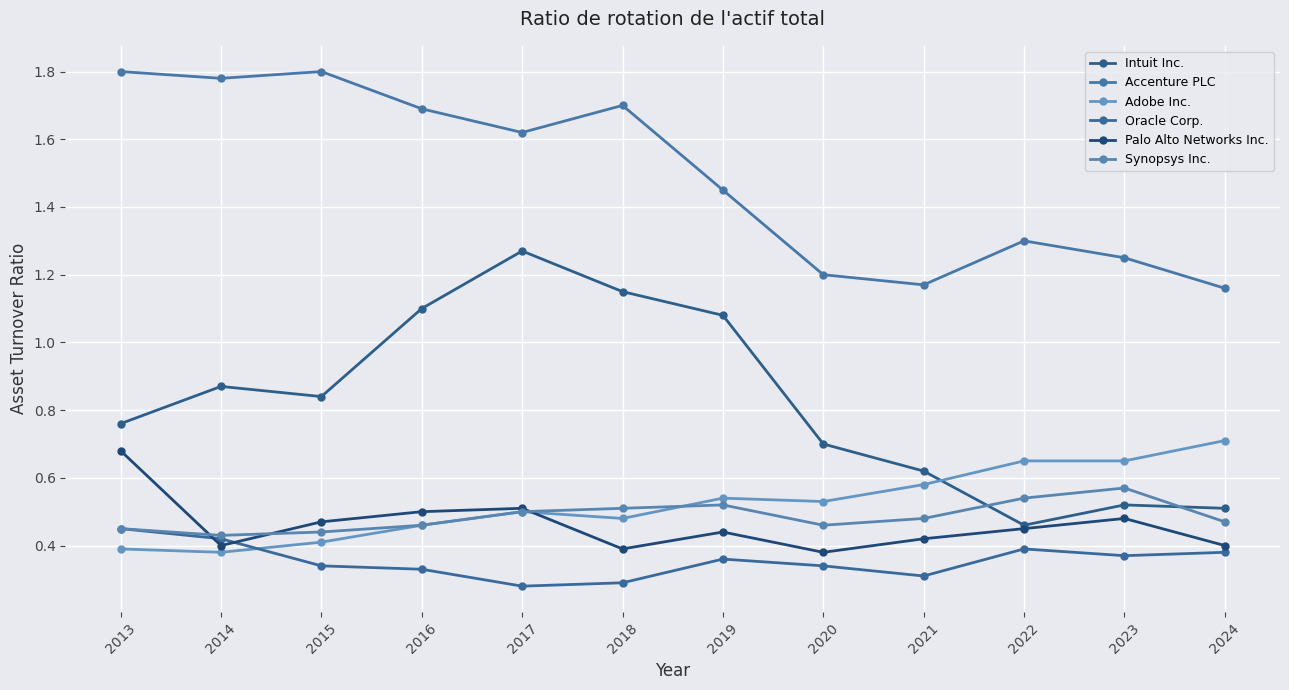

What is the maximum value for Intuit Inc.?

1.3